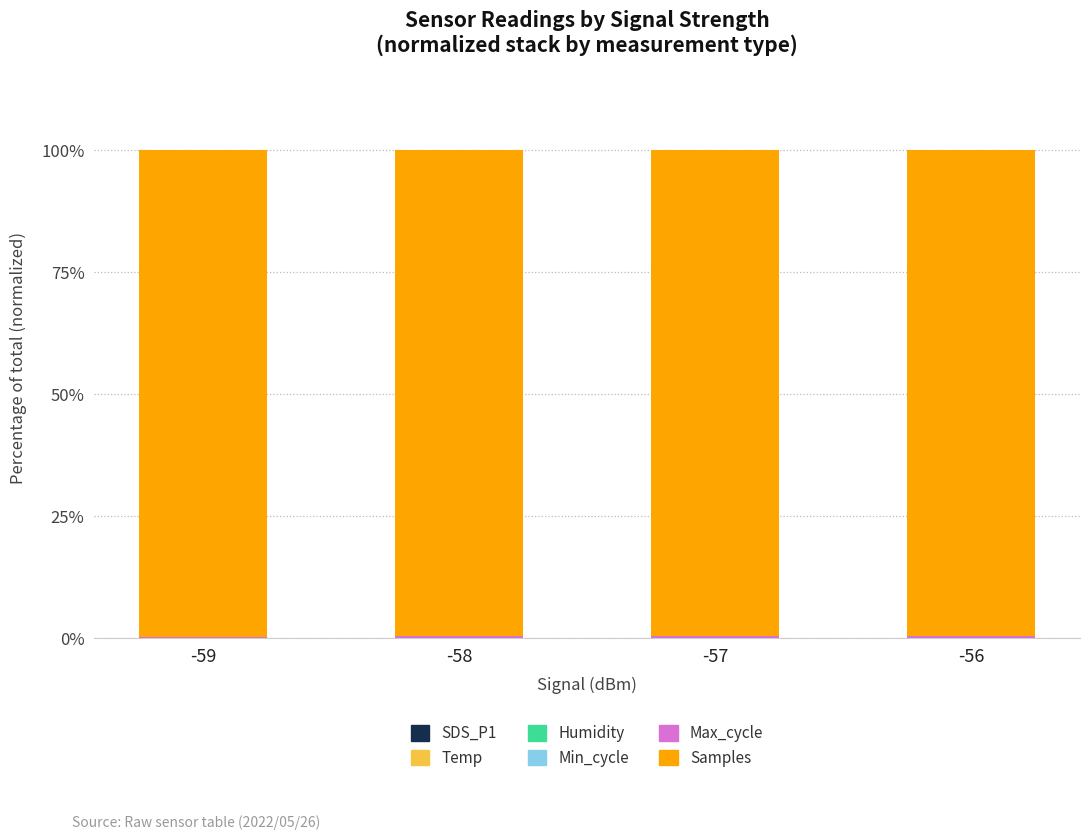

How many categories are shown in the chart?

4